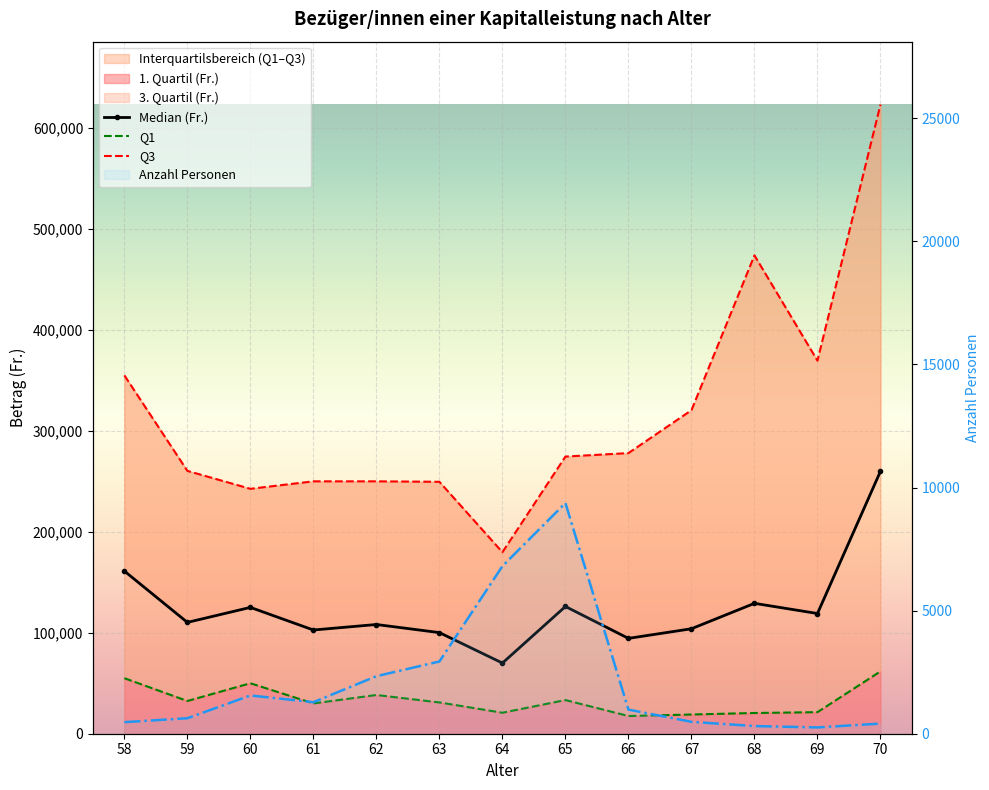

What is the difference between the Anzahl Personen values at 65 and 68?

9059.0